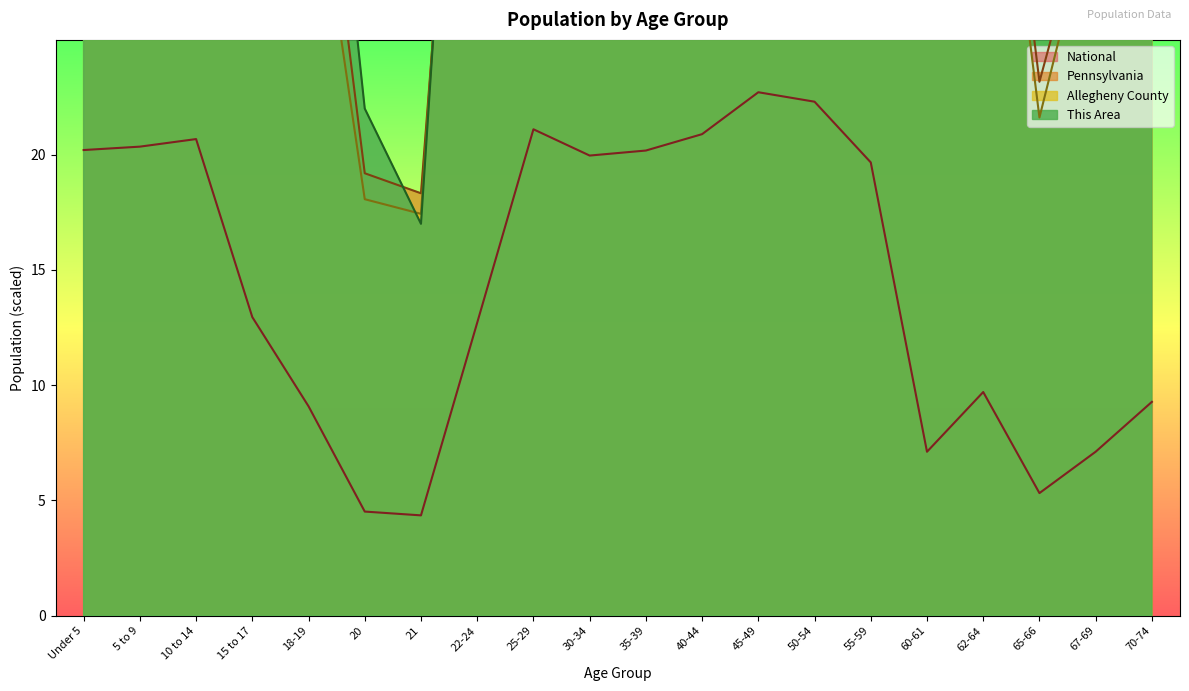

What is the smallest value displayed?

4.4